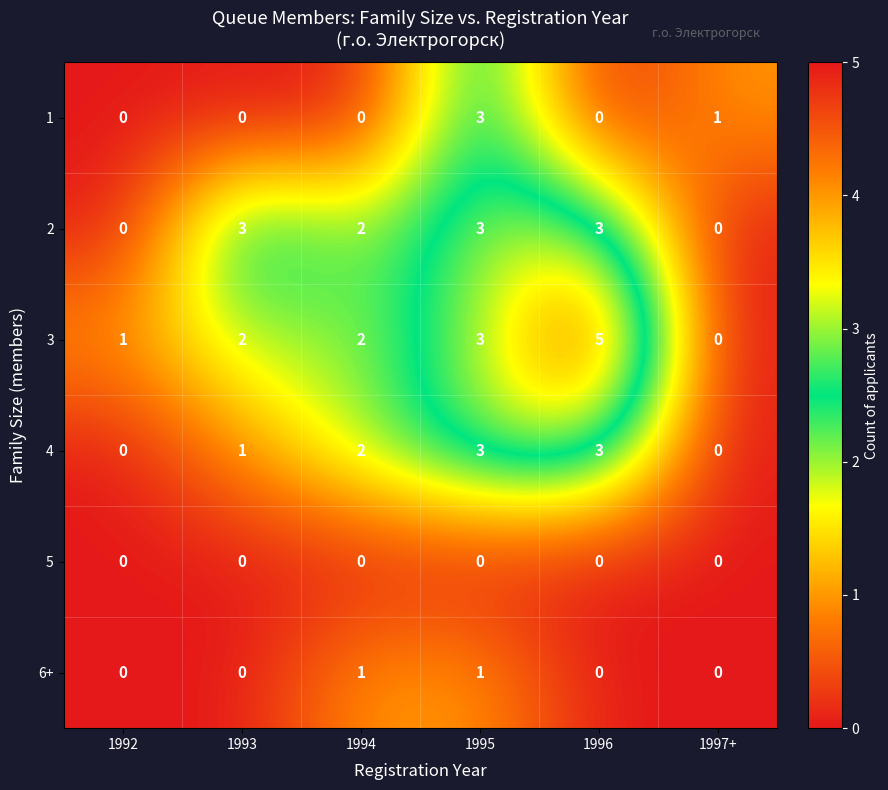

The 3 series shows 5 at 1996. True or false?

True